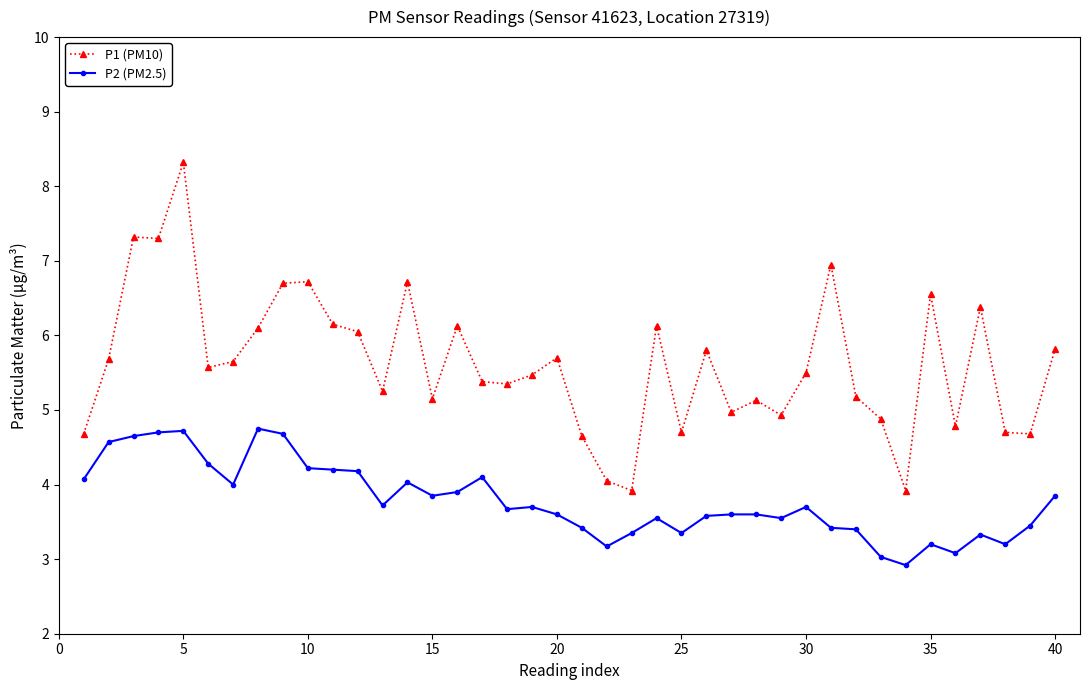

True or false: P2 (PM2.5) has more than 1 points higher than both neighbors.

True